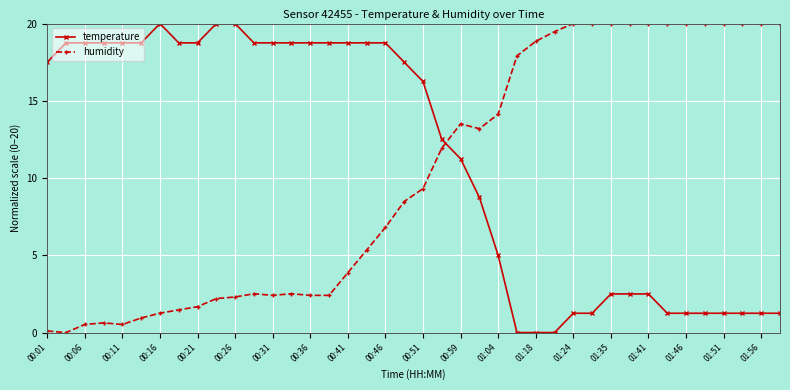

What is the maximum value shown in the chart?

20.0